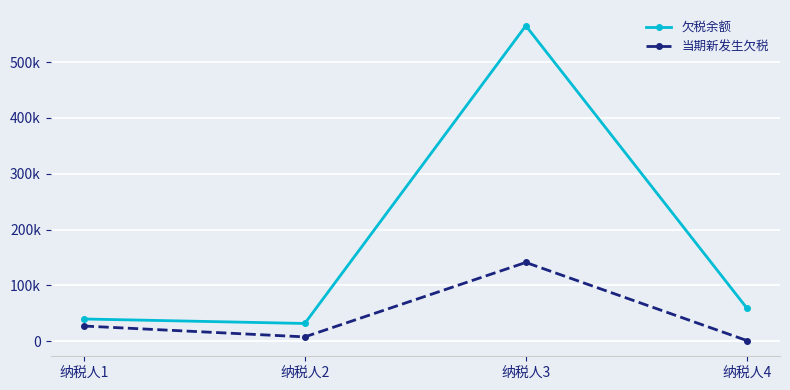

True or false: 当期新发生欠税 and 欠税余额 intersect in this chart.

False